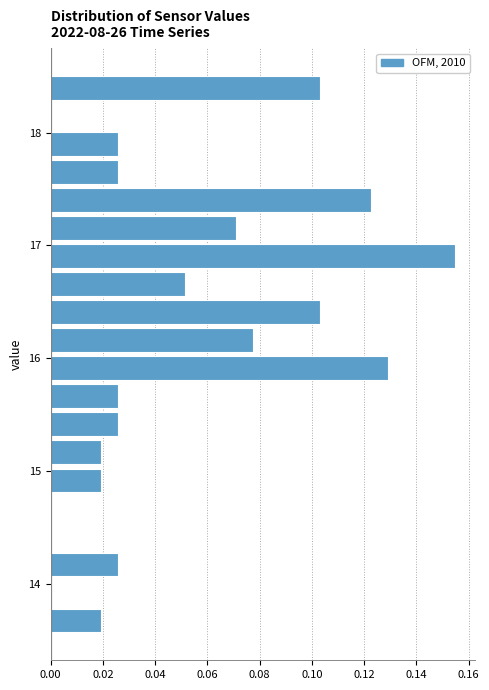

Read against the y-axis, roughly where is the centre of the longest bar?

16.9